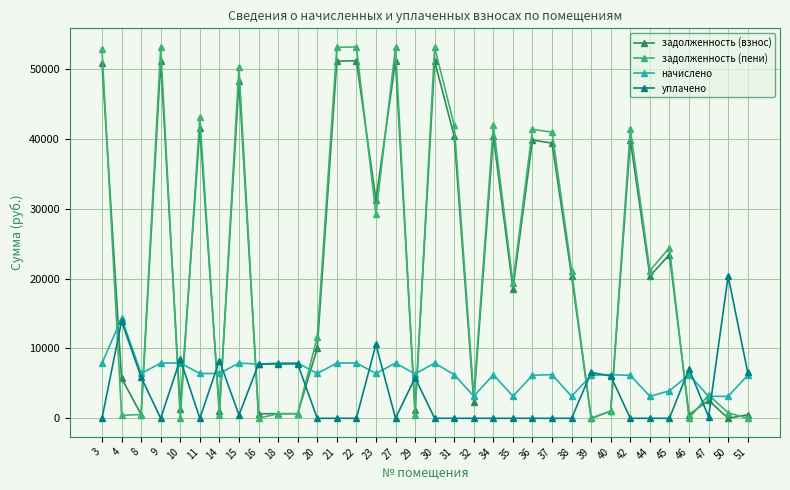

What is the approximate value of задолженность (пени) at 14?

533.5